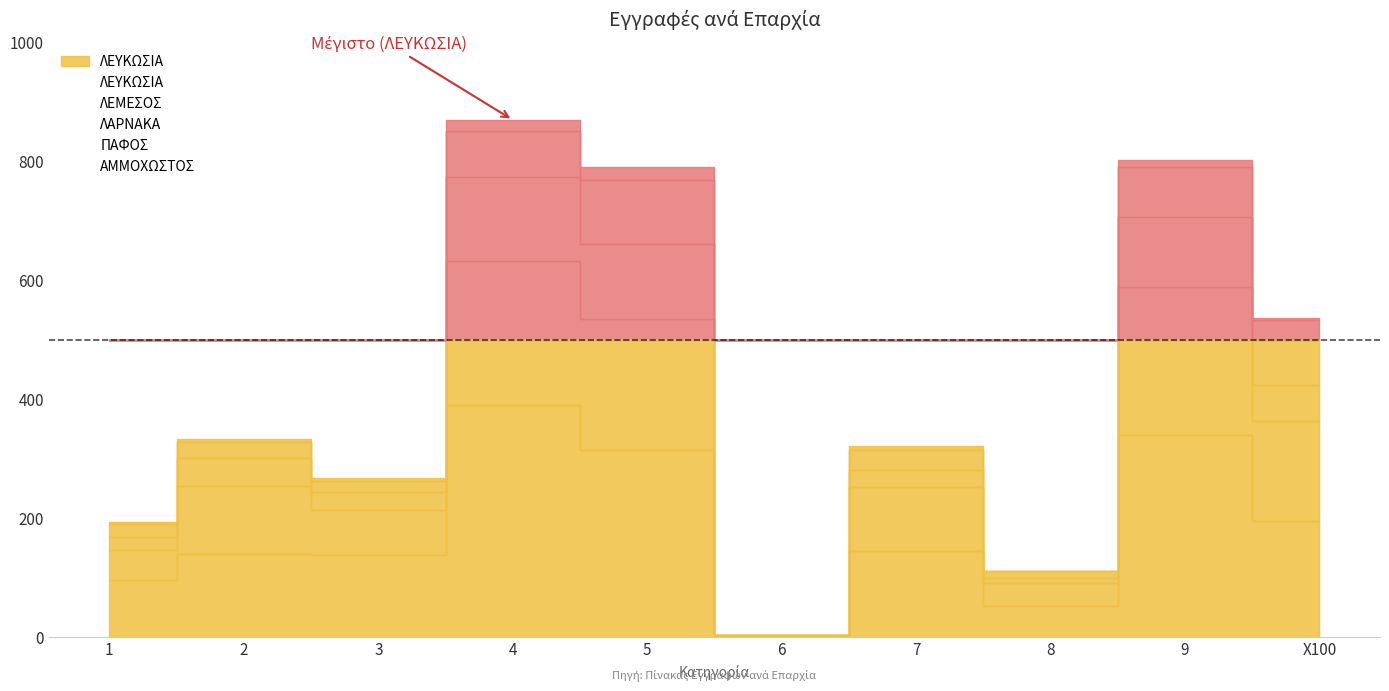

Which category has the highest value in the ΑΜΜΟΧΩΣΤΟΣ series?

5